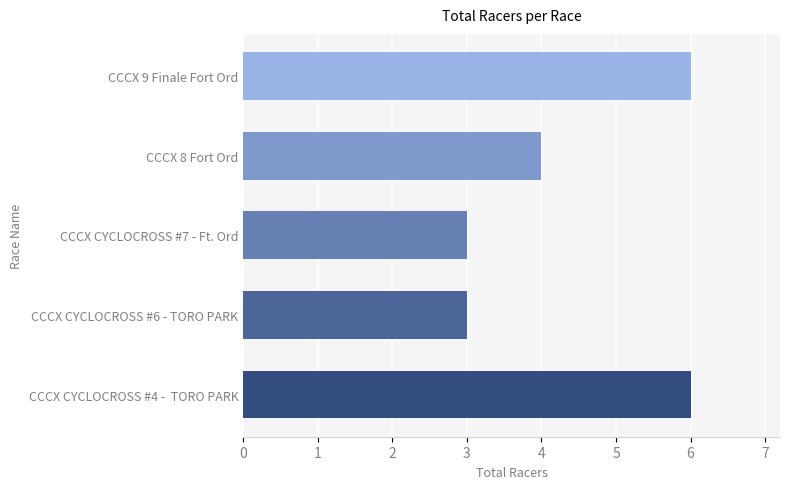

What is the smallest value displayed?

3